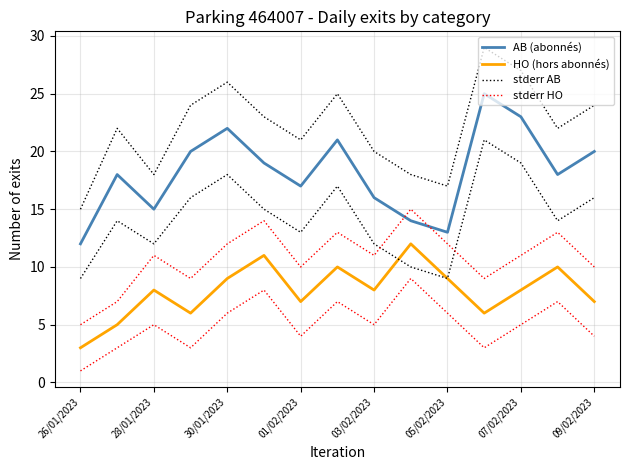

List the series in order of their peak value, lowest first.

HO (hors abonnés), stderr HO, AB (abonnés), stderr AB